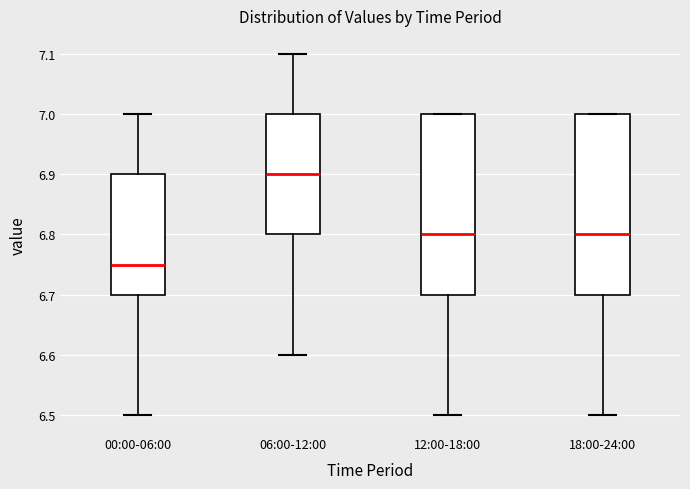

Reading left to right, read every box against the y-axis: the position of its median line, the range the box covers, and the ends of its whiskers. The values are not printed on the chart, so give them approximately, as read against the axis.

00:00-06:00: median 6.75, box 6.70 to 6.90, whiskers 6.50 to 7.00
06:00-12:00: median 6.90, box 6.80 to 7.00, whiskers 6.60 to 7.10
12:00-18:00: median 6.80, box 6.70 to 7.00, whiskers 6.50 to 7.00
18:00-24:00: median 6.80, box 6.70 to 7.00, whiskers 6.50 to 7.00